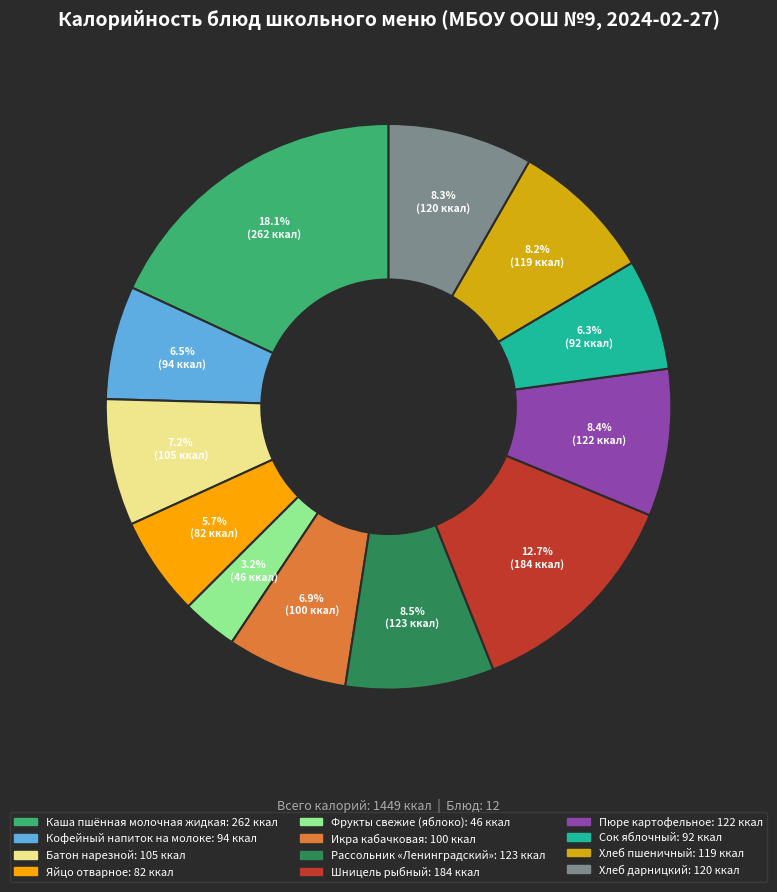

To the nearest percent, what is the average slice percentage?

8%